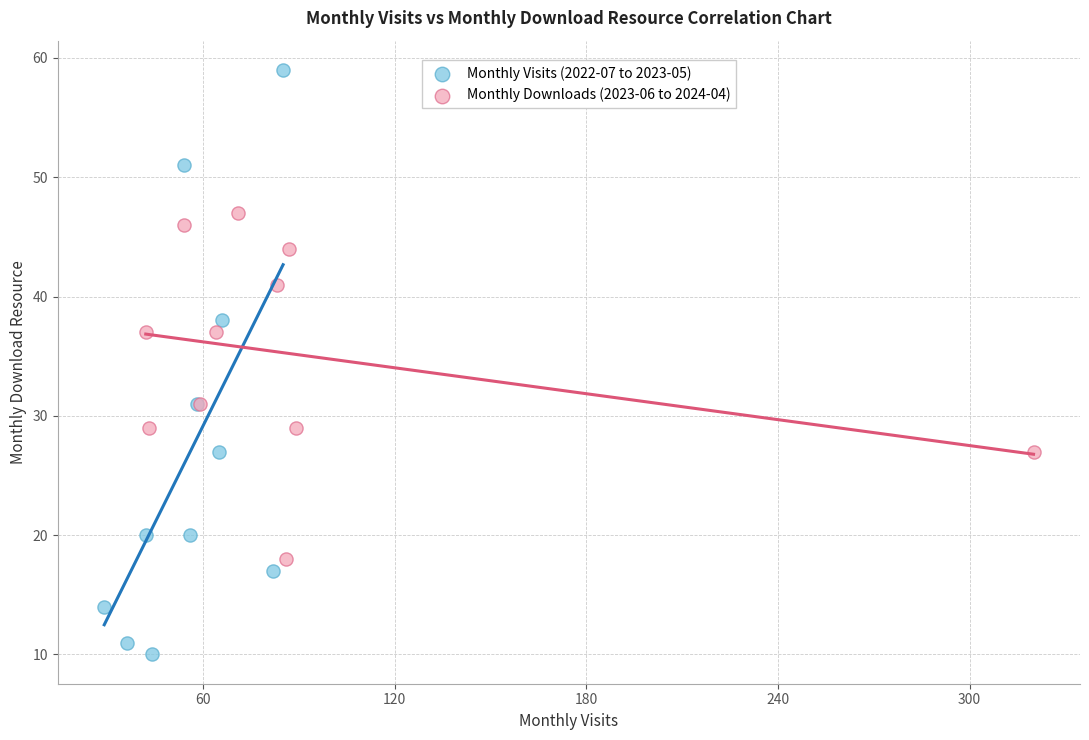

Which series has the widest spread of Y values?

Monthly Visits (2022-07 to 2023-05)